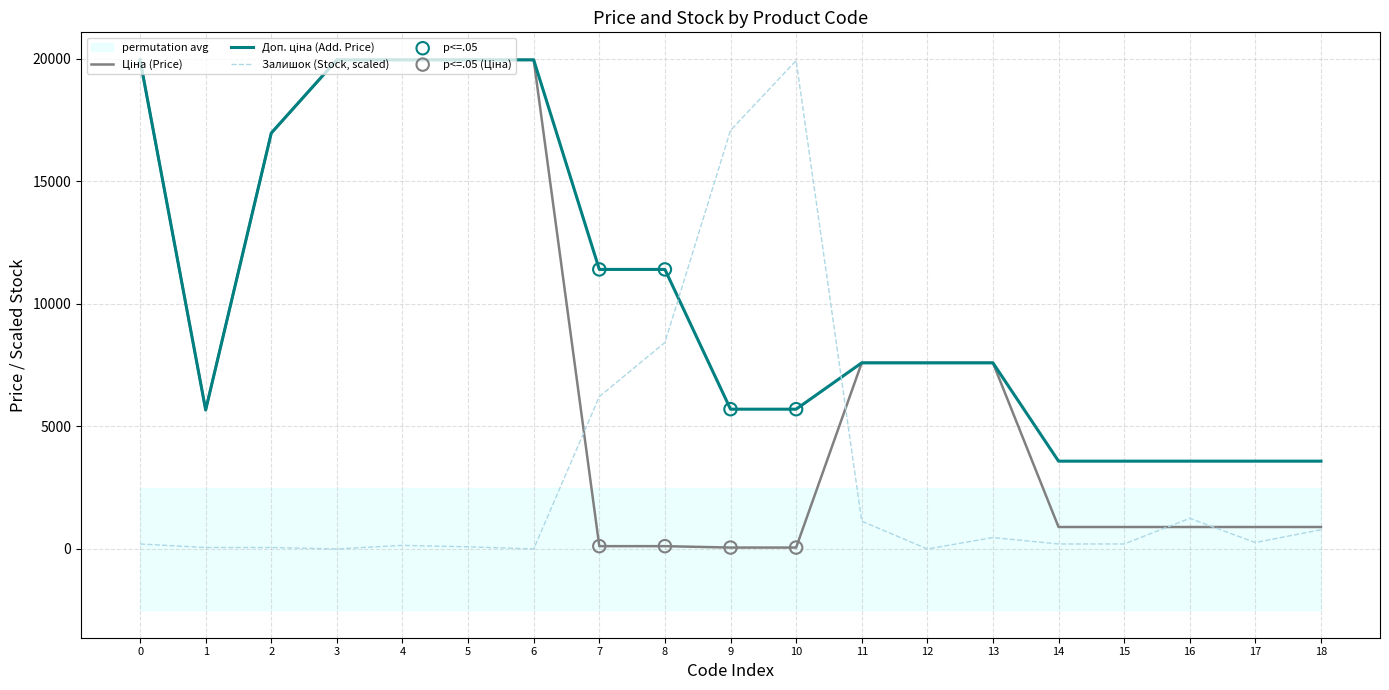

Which series reaches the minimum Y coordinate?

Залишок